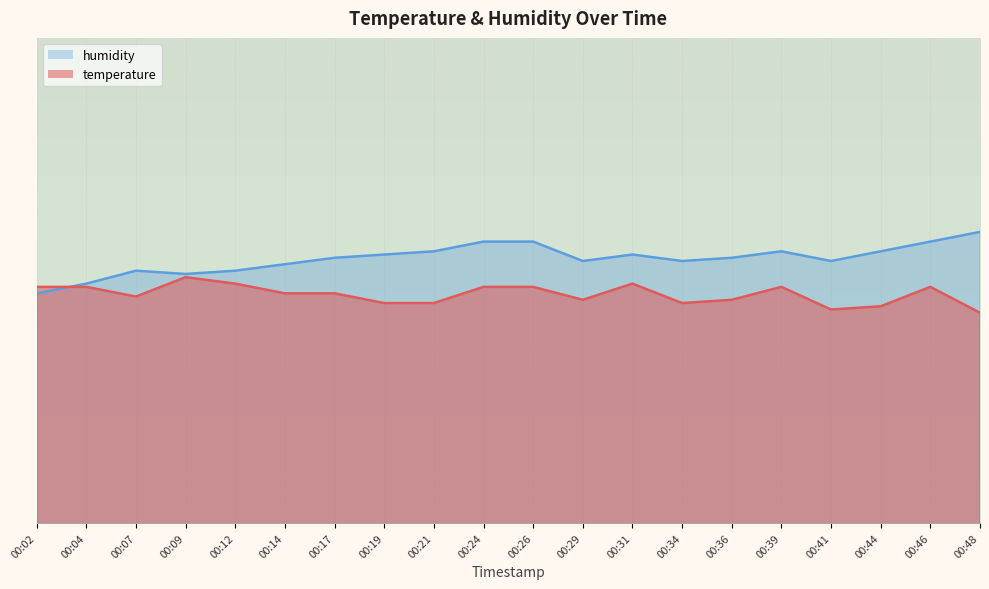

The humidity series shows 93.7 at 00:24. True or false?

True